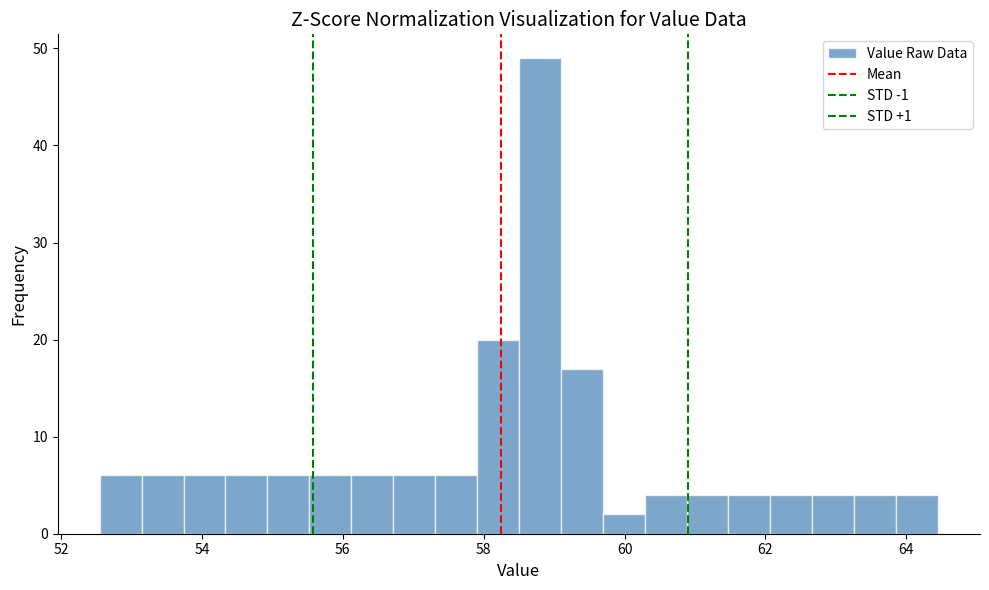

Read against the x-axis, roughly where is the centre of the tallest bar?

58.8